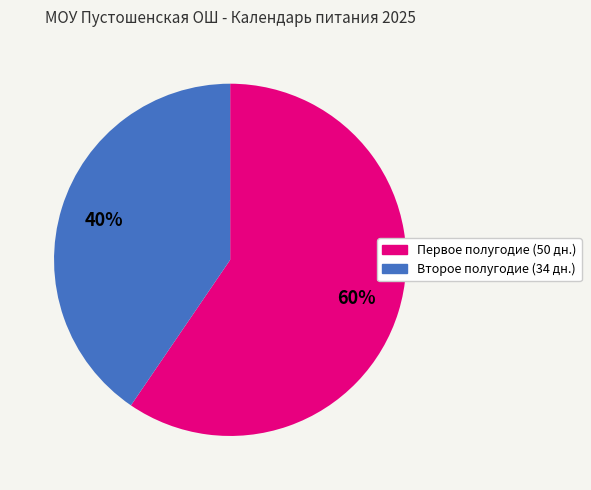

To the nearest percent, what is the average slice percentage?

50%